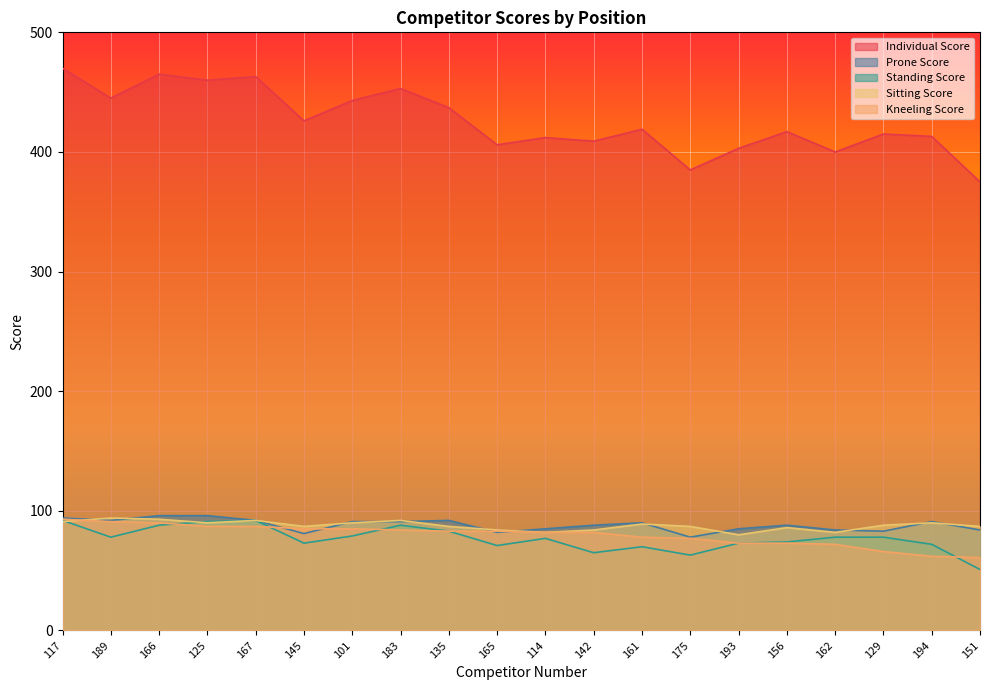

True or false: Prone Score and Individual Score intersect in this chart.

False